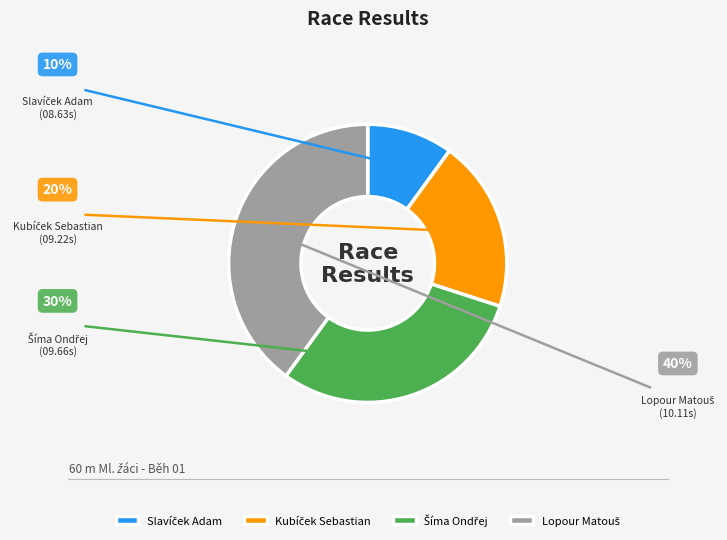

Is there a majority slice in this chart?

No